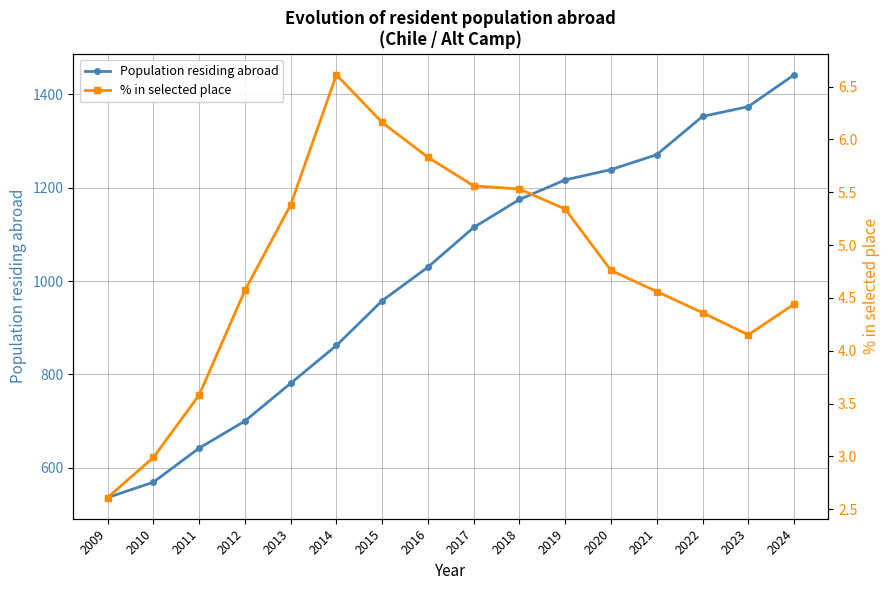

What is the value of the % in selected place point at the 4th from the left?

4.6